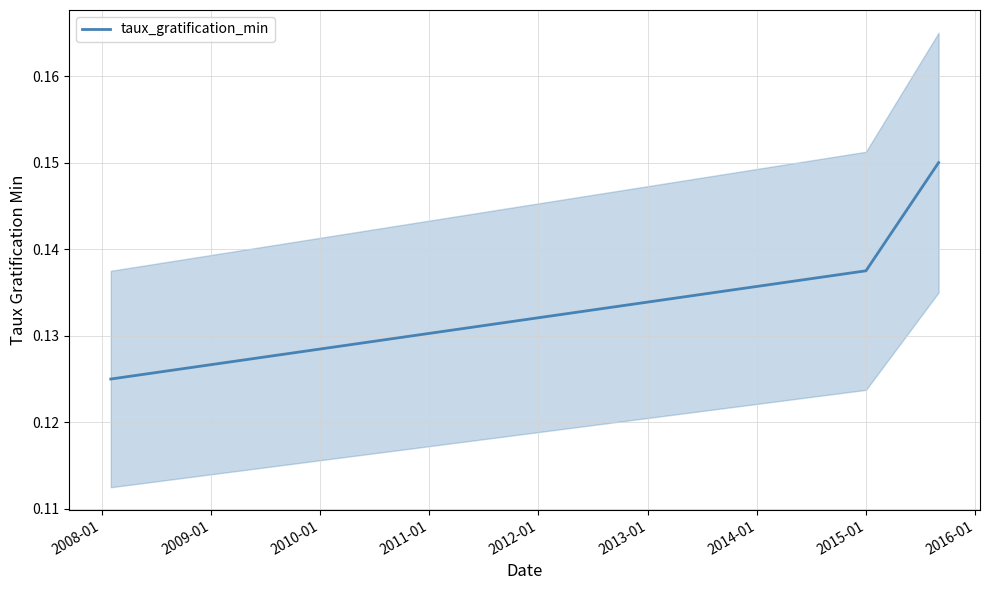

How many taux_gratification_min values are between 0 and 1?

3